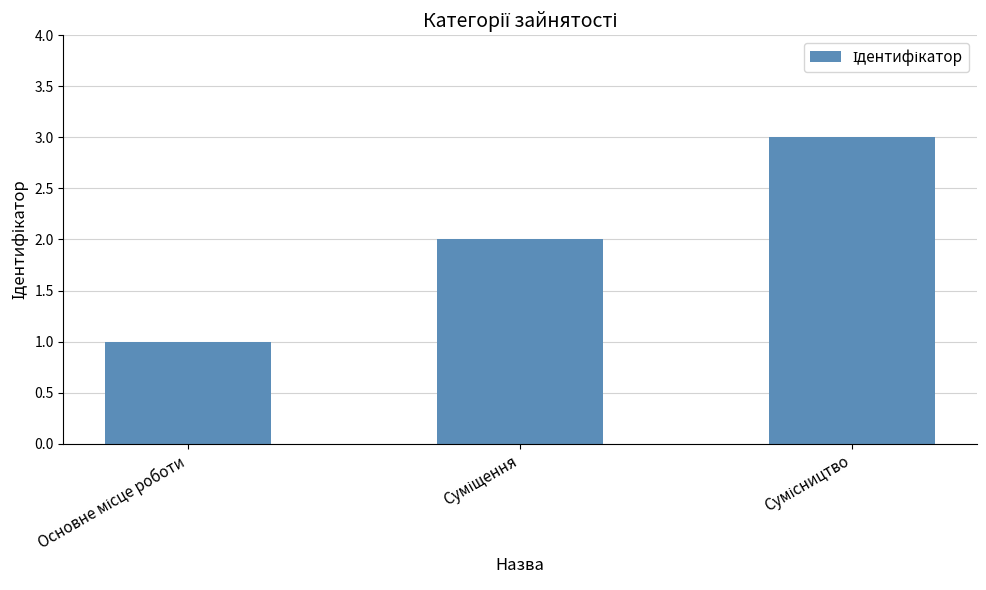

What is the maximum value shown in the chart?

3